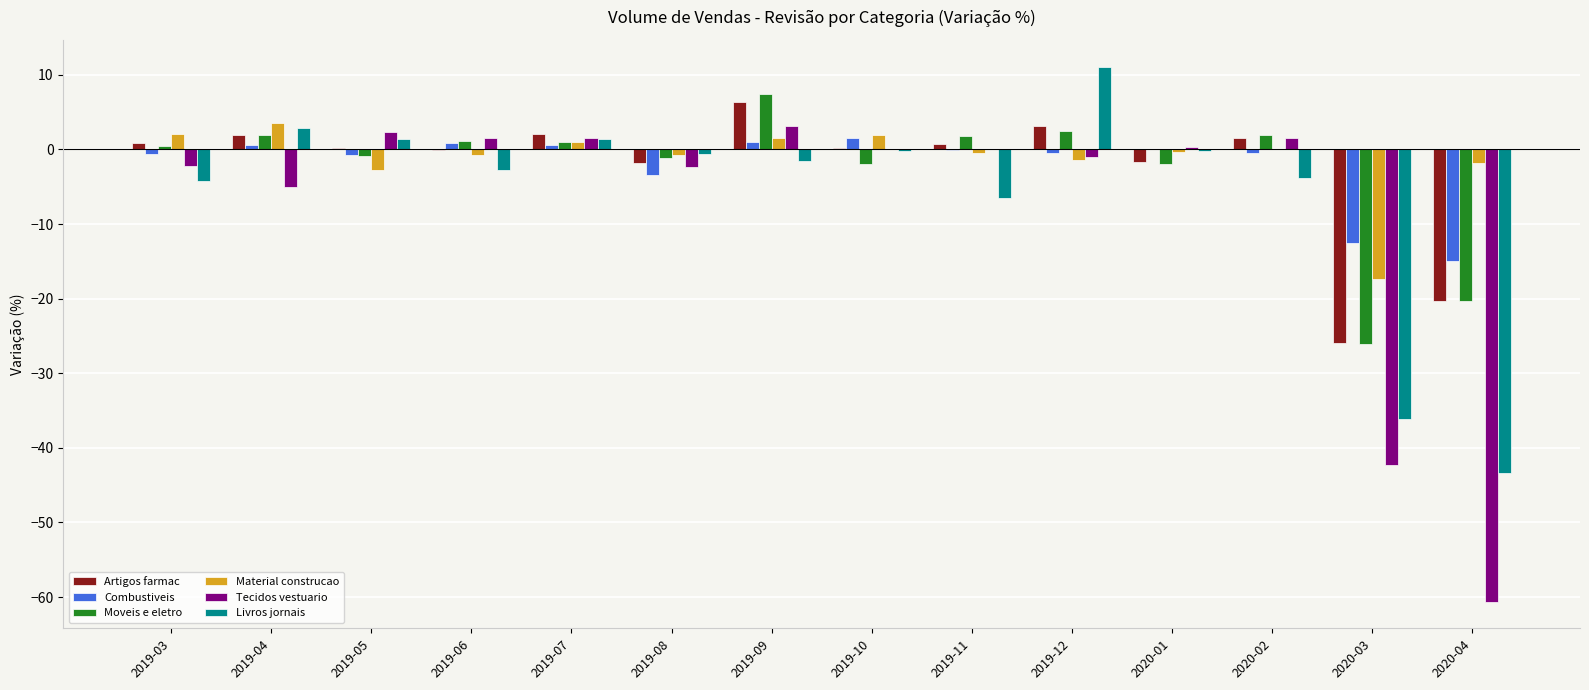

What is the highest value of the Moveis e eletro series?

7.4